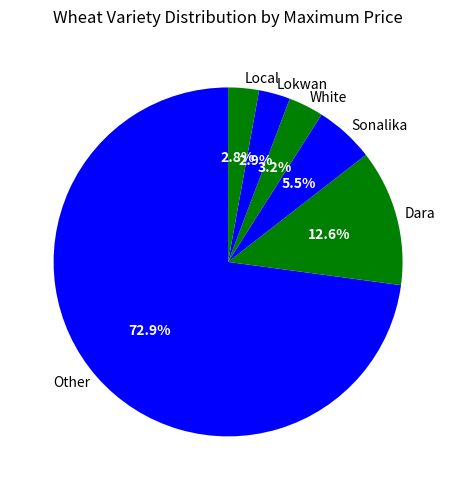

Combined, do White and Local account for over 50%?

No